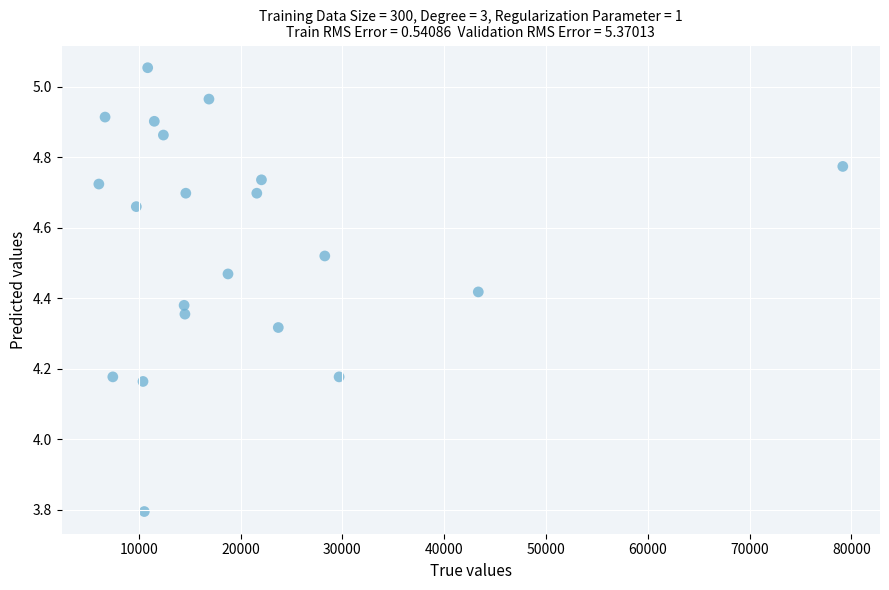

What is the range of Y values (max minus min)?

1.3